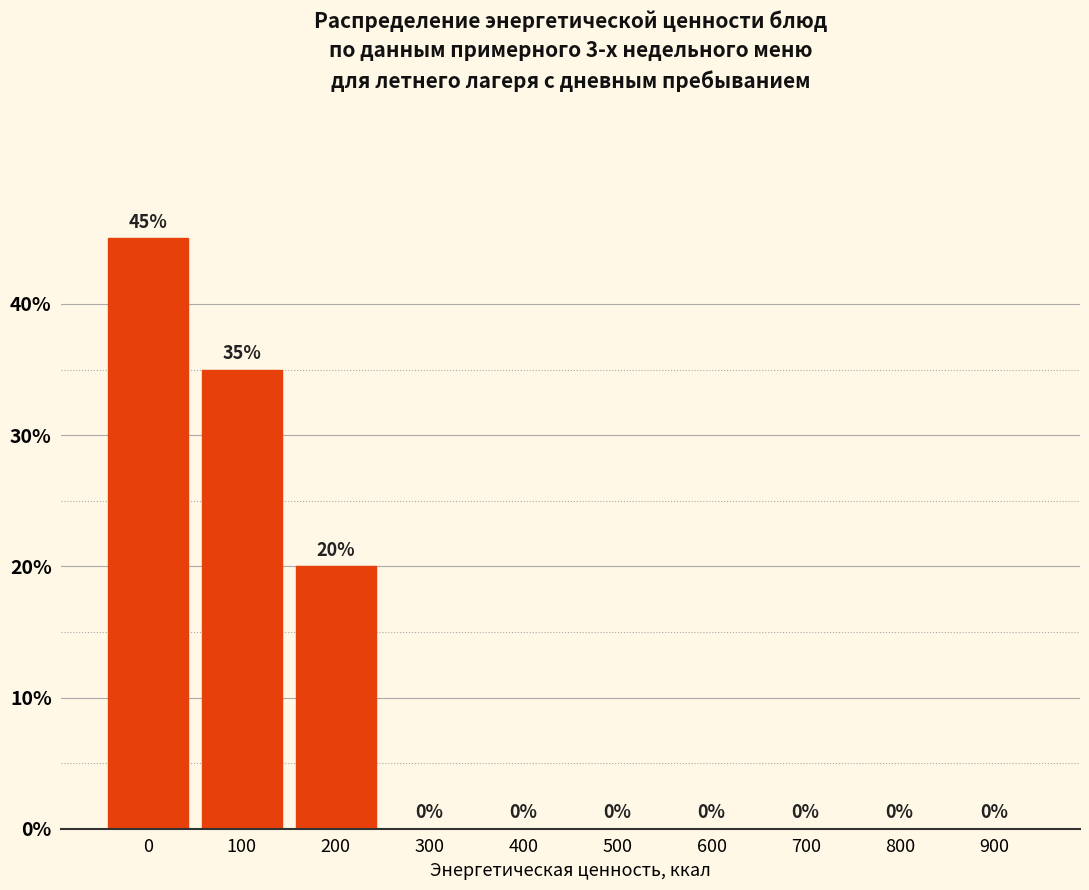

Reading left to right, transcribe all the data shown in this chart.

0=45	100=35	200=20	300=0	400=0	500=0	600=0	700=0	800=0	900=0